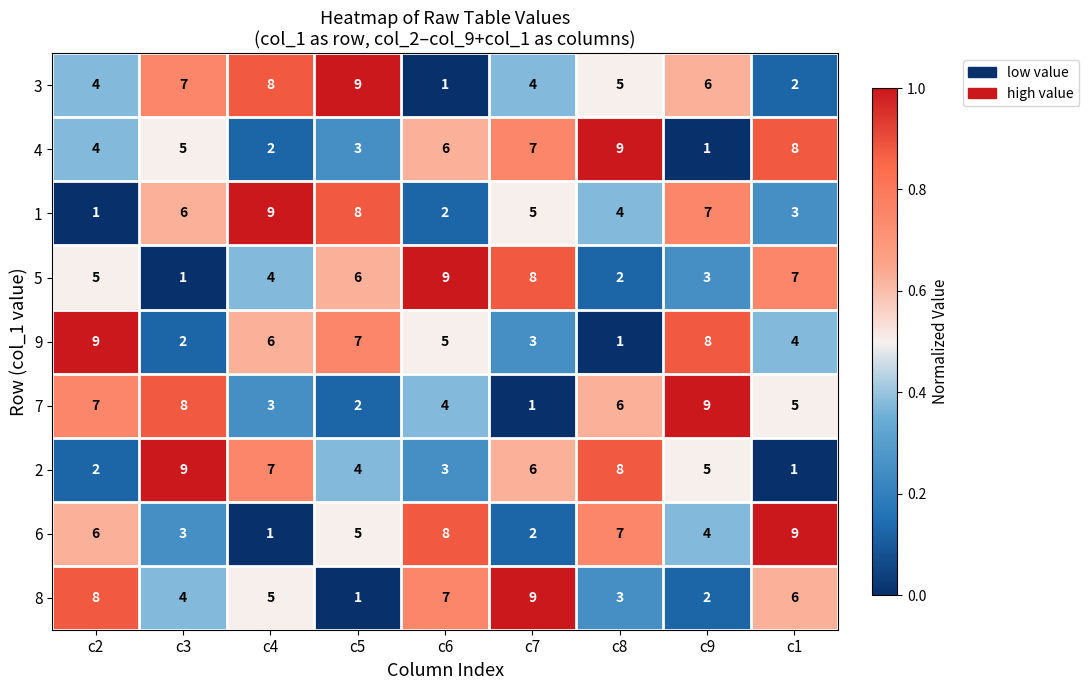

What is the maximum value shown in the chart?

9